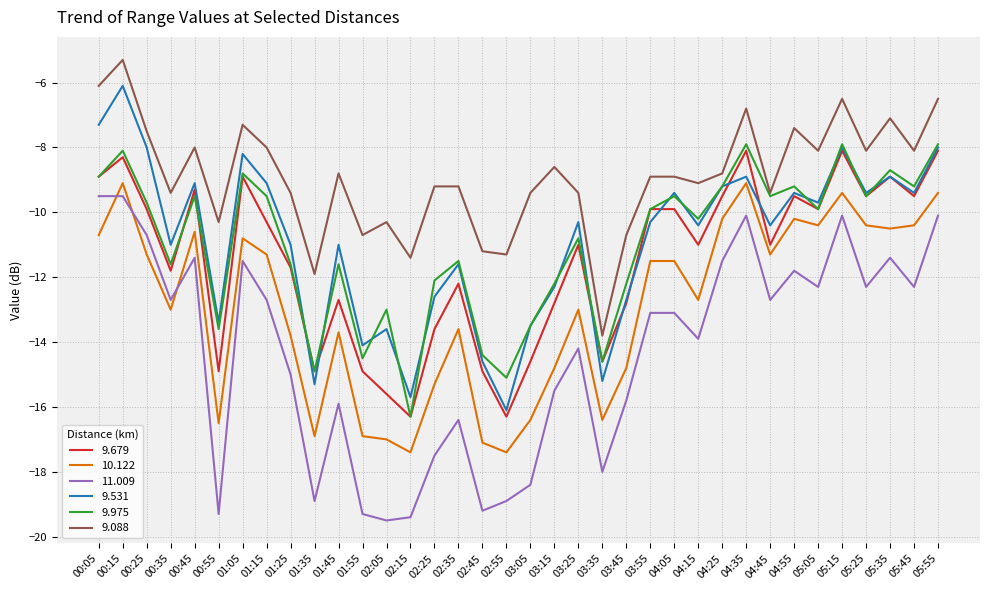

What are all the series names shown in the legend?

9.679, 10.122, 11.009, 9.531, 9.975, 9.088